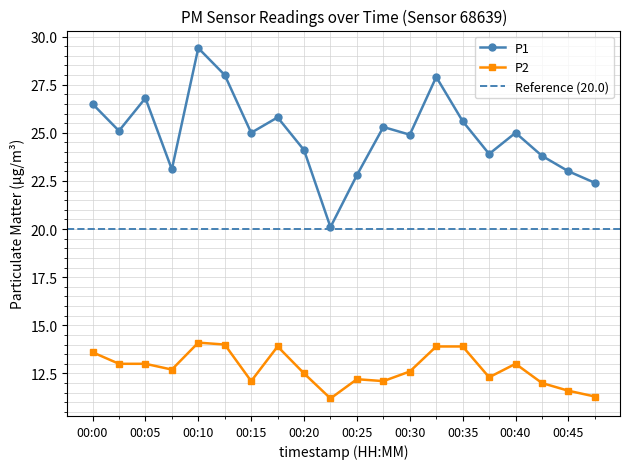

The value of P2 at 00:30 is 12.6. True or false?

True